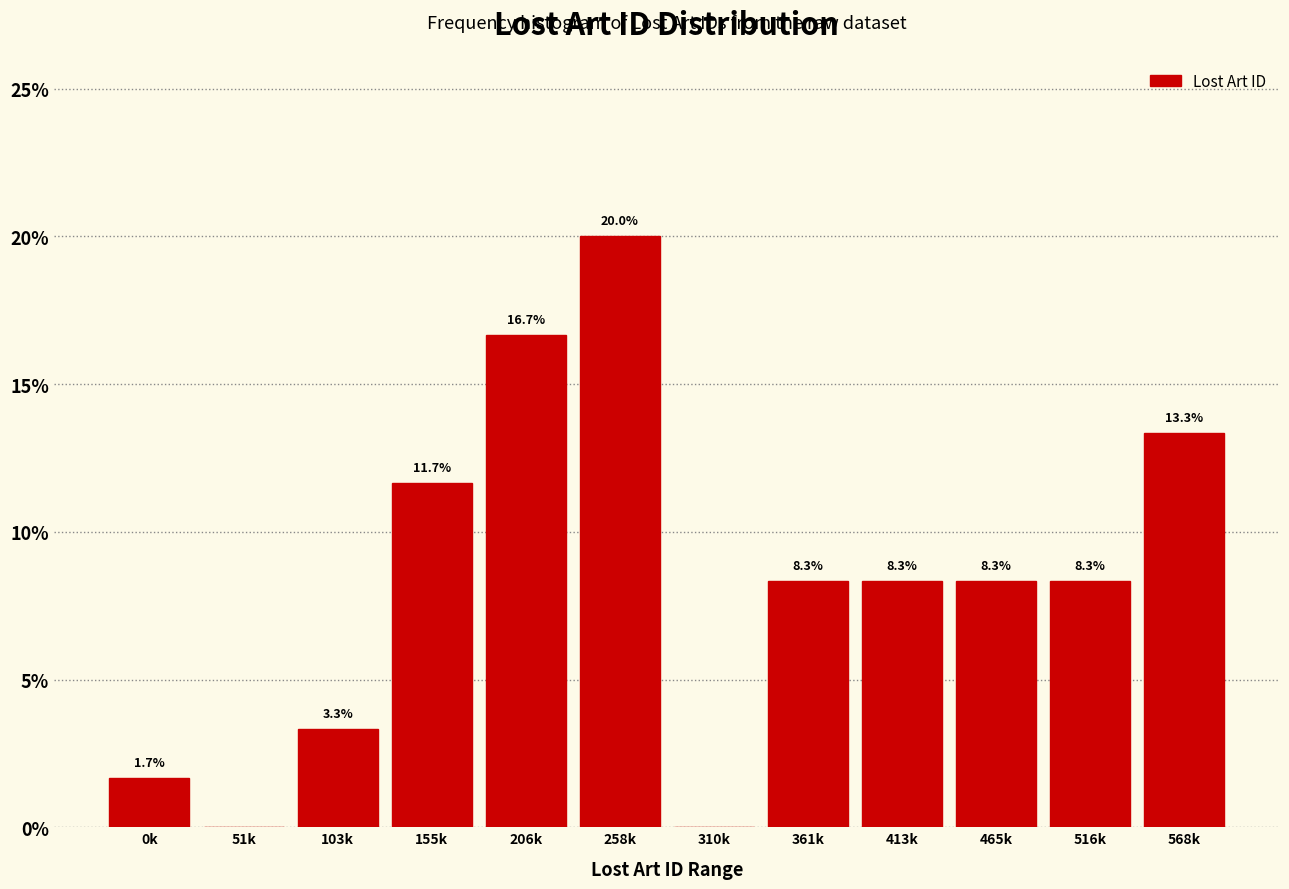

Reading left to right, extract all data points from this chart.

0k=1.7	51k=0.0	103k=3.3	155k=11.7	206k=16.7	258k=20.0	310k=0.0	361k=8.3	413k=8.3	465k=8.3	516k=8.3	568k=13.3